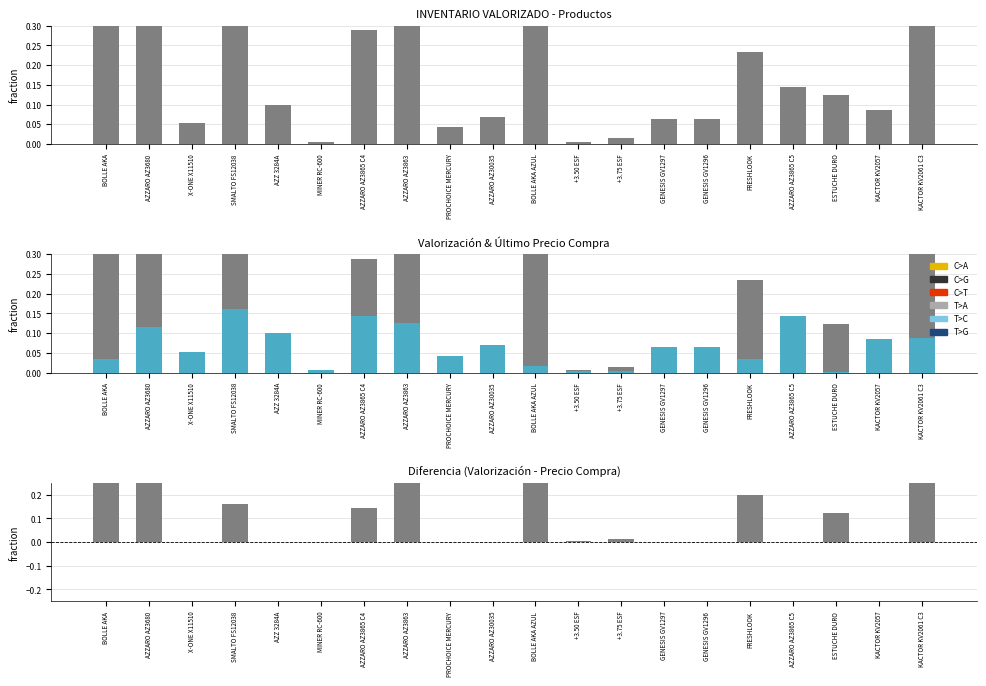

What position from the right is +3.75 ESF?

8